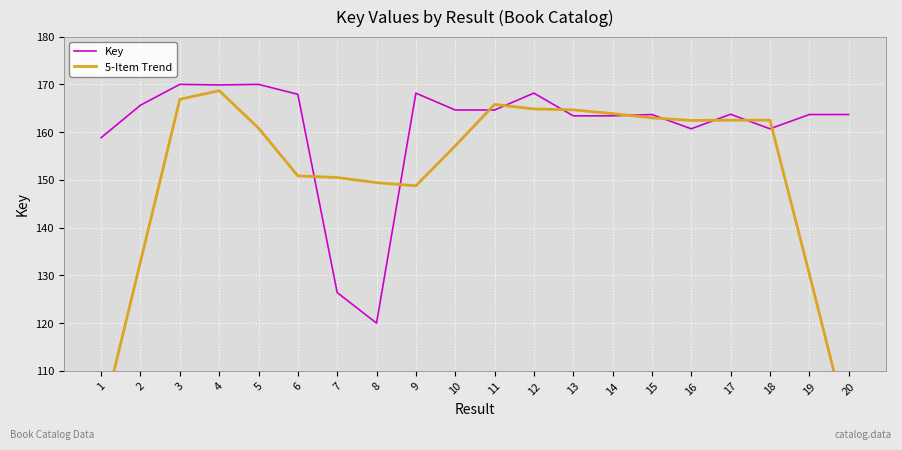

True or false: 5-Item Trend and Key cross at least once.

True